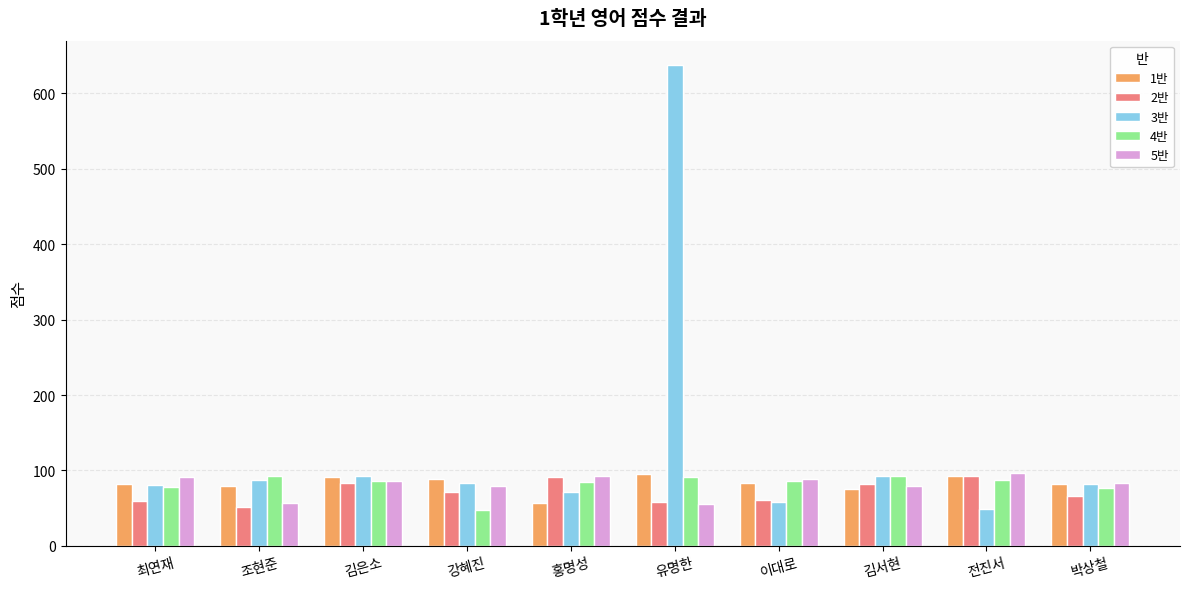

At which category is the sum across all series the highest?

유명한